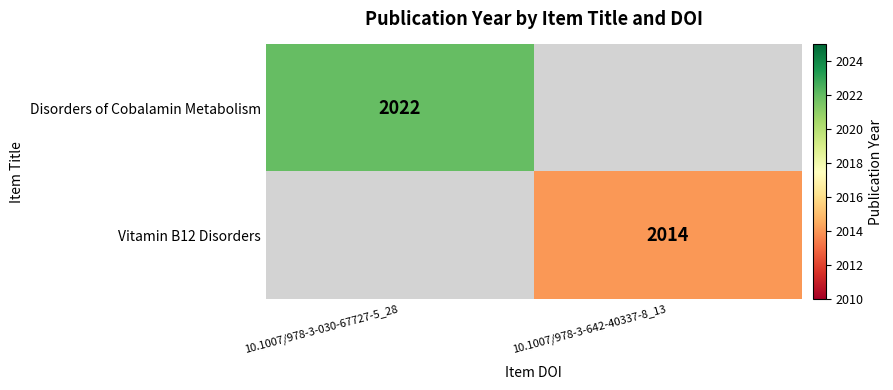

The Vitamin B12 Disorders series shows 704 at 10.1007/978-3-642-40337-8_13. True or false?

False